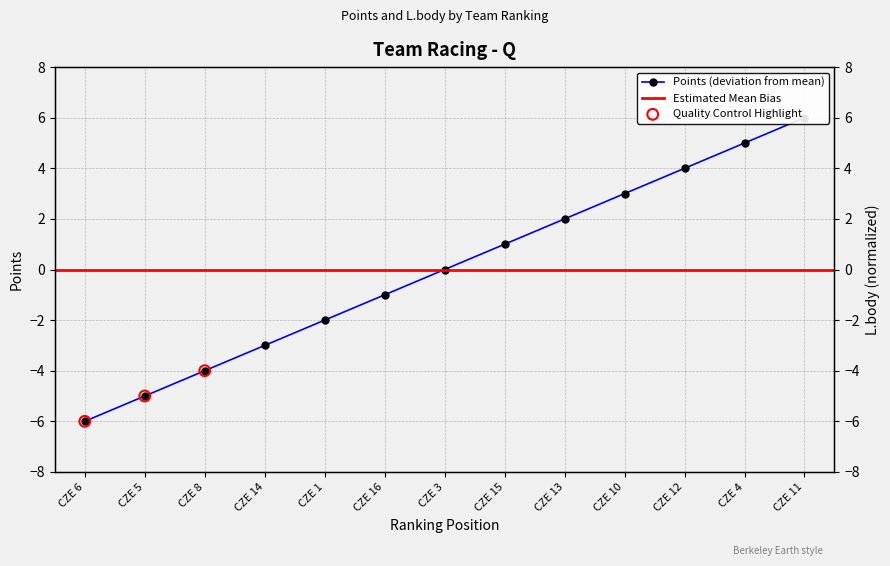

Is the value of L.body at CZE 5 greater than the value of Points at CZE 3?

Yes